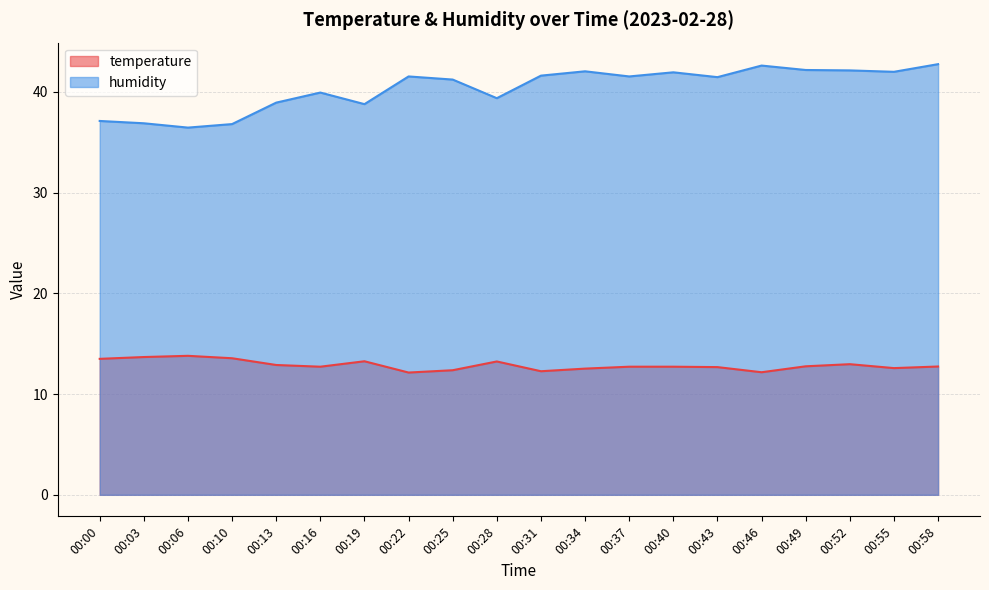

What is the average value of the temperature series?

12.9